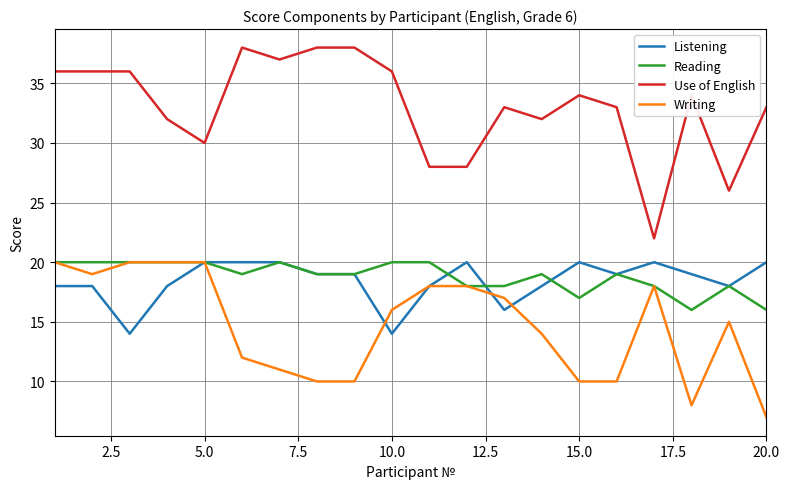

What is the highest value of the Writing series?

20